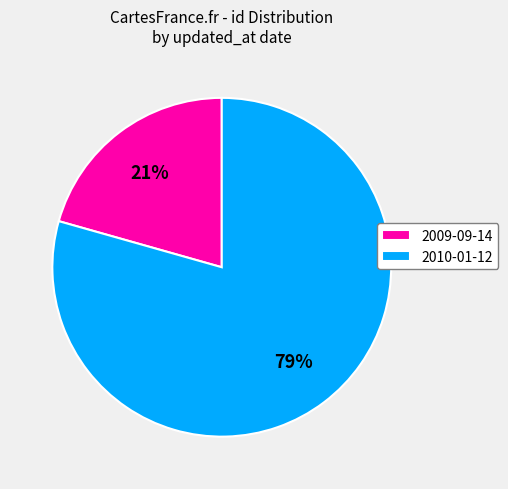

True or false: 2010-01-12 accounts for 92% of the total.

False